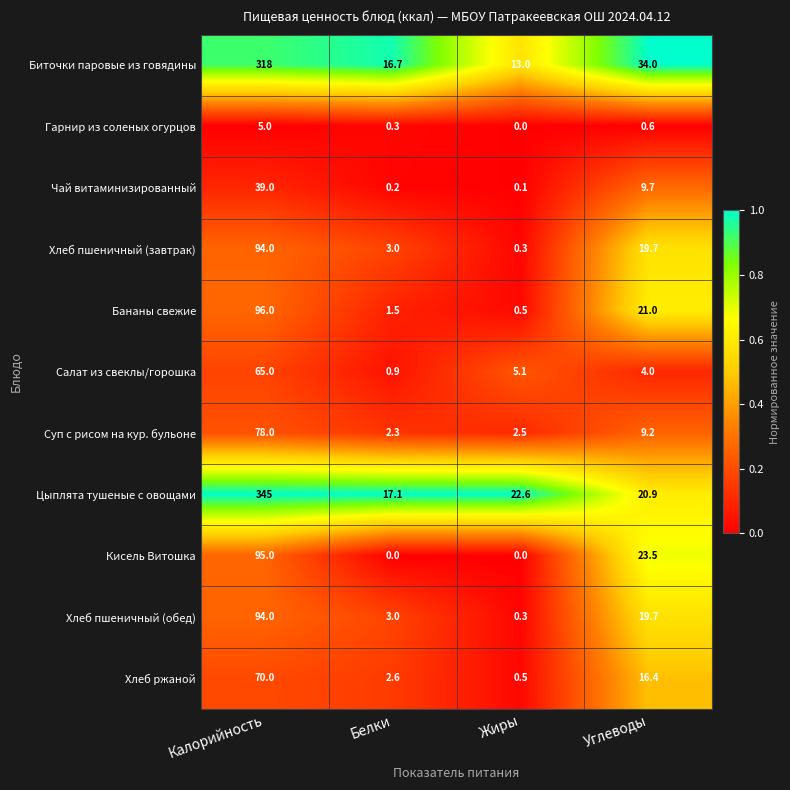

Which series has the largest range (max minus min)?

Цыплята тушеные с овощами